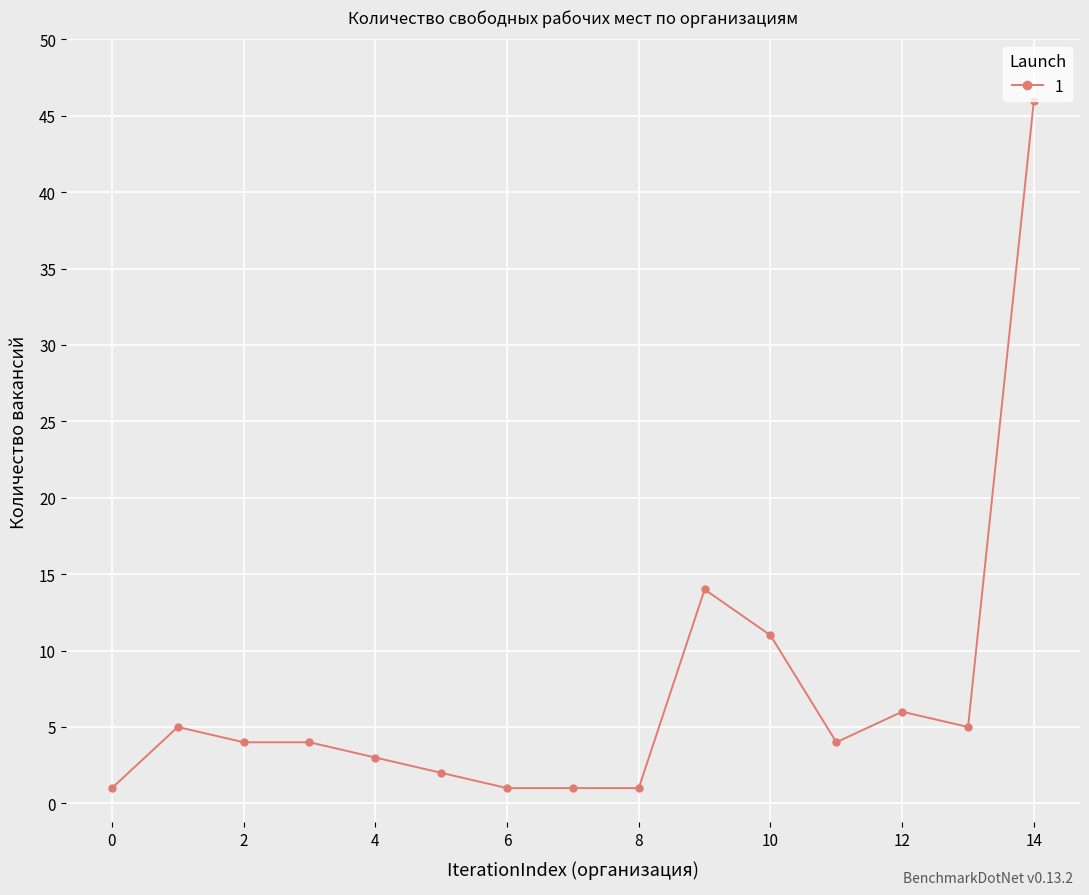

True or false: there are more than 0 points higher than both neighbors.

True